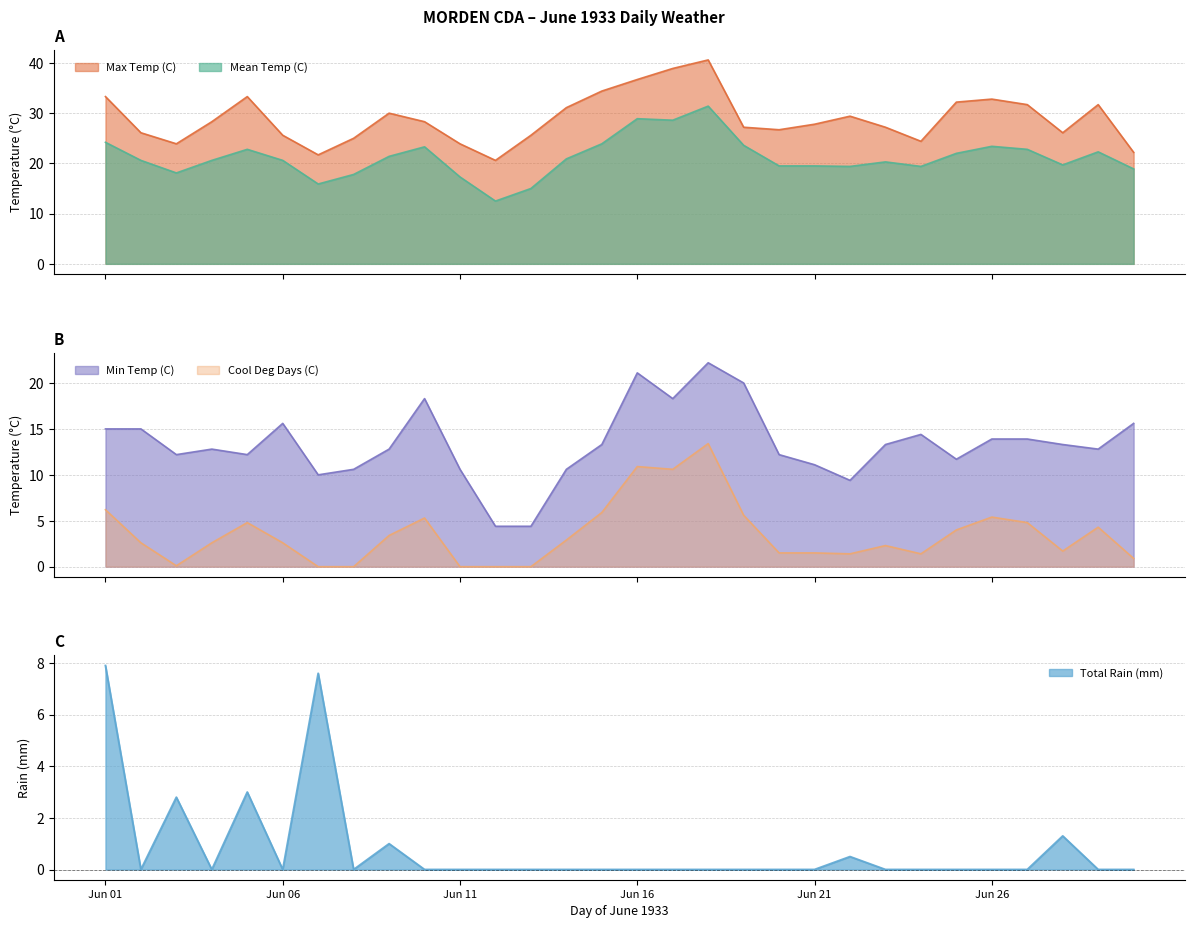

True or false: Mean Temp (C) and Max Temp (C) cross at least once.

False